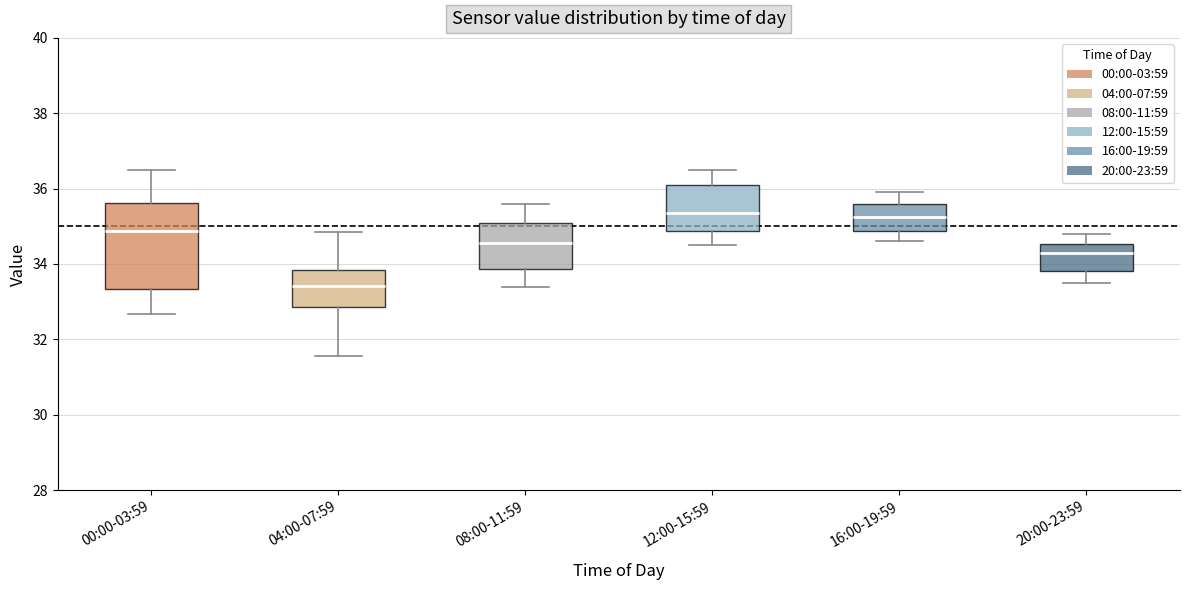

Reading left to right, read every box against the y-axis: the position of its median line, the range the box covers, and the ends of its whiskers. The values are not printed on the chart, so give them approximately, as read against the axis.

00:00-03:59: median 34.8, box 33.4 to 35.6, whiskers 32.6 to 36.6
04:00-07:59: median 33.4, box 32.8 to 33.8, whiskers 31.6 to 34.8
08:00-11:59: median 34.6, box 33.8 to 35.2, whiskers 33.4 to 35.6
12:00-15:59: median 35.4, box 34.8 to 36.2, whiskers 34.6 to 36.6
16:00-19:59: median 35.2, box 34.8 to 35.6, whiskers 34.6 to 36.0
20:00-23:59: median 34.4, box 33.8 to 34.6, whiskers 33.6 to 34.8